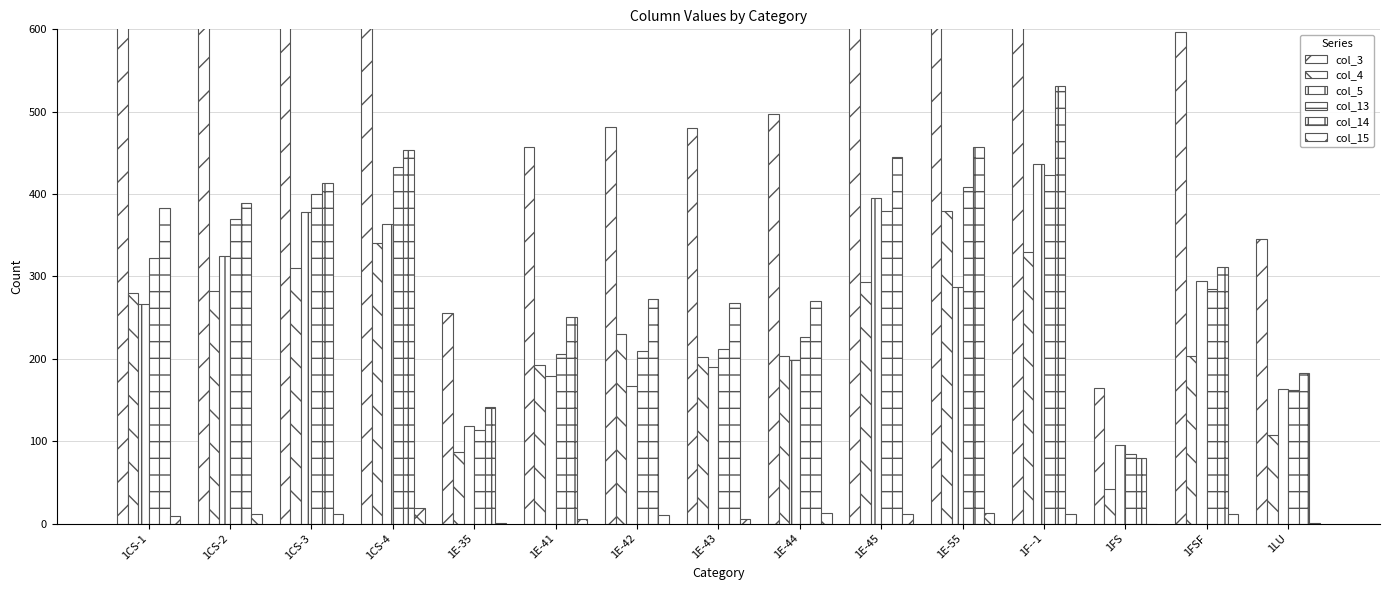

What is the difference between the highest and lowest values at 1E-41?

452